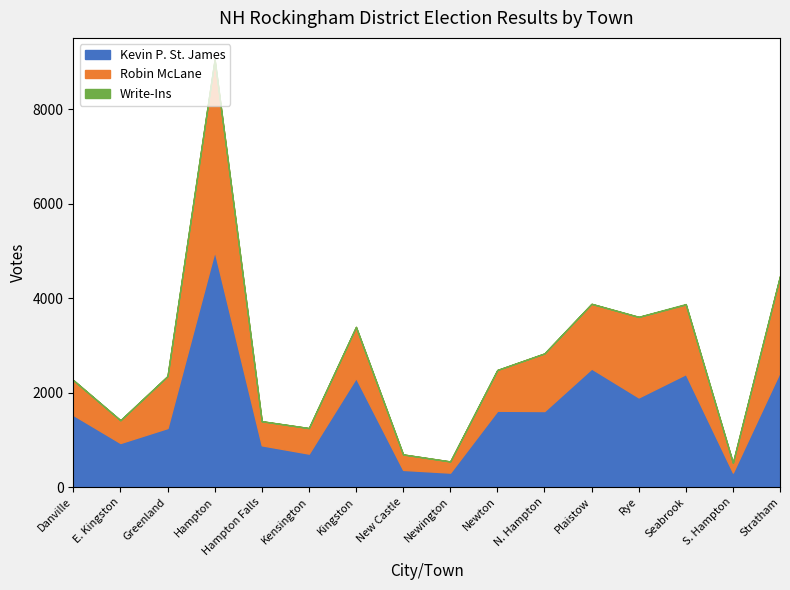

Reading left to right, transcribe all the data shown in this chart.

Kevin P. St. James: 1529	935	1252	4997	886	710	2313	366	308	1618	1612	2511	1900	2394	309	2446
Robin McLane: 736	481	1099	4052	509	541	1078	327	236	862	1219	1369	1703	1473	207	2024
Write-Ins: 3	1	1	9	3	0	4	0	1	1	0	3	4	10	0	0